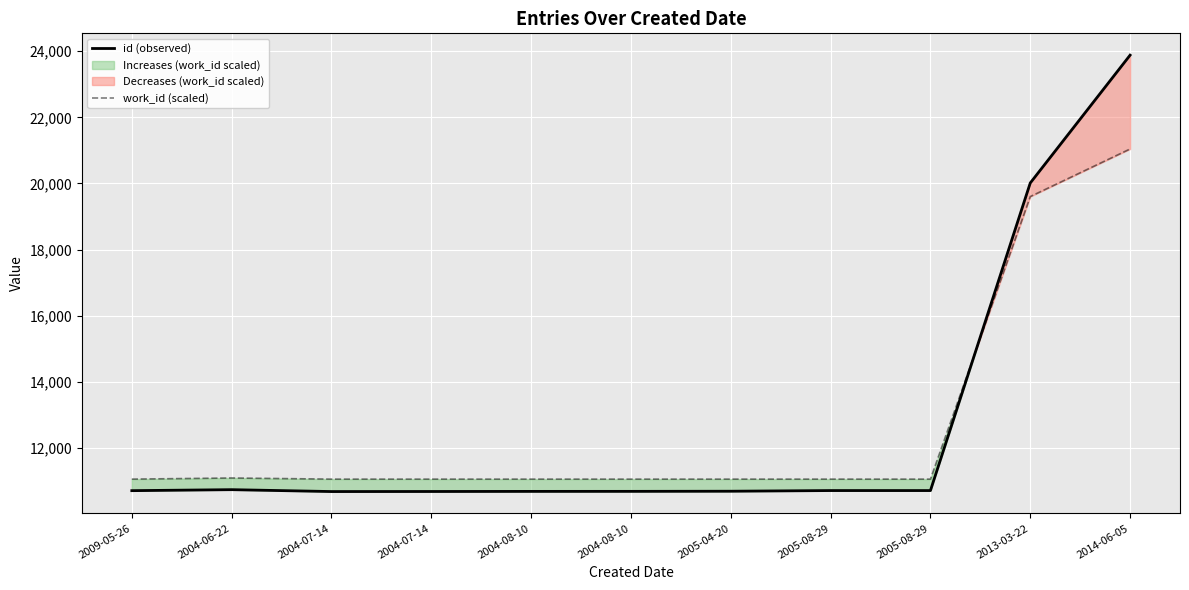

What is the value of the work_id (scaled) point at the 6th from the left?

11063.5